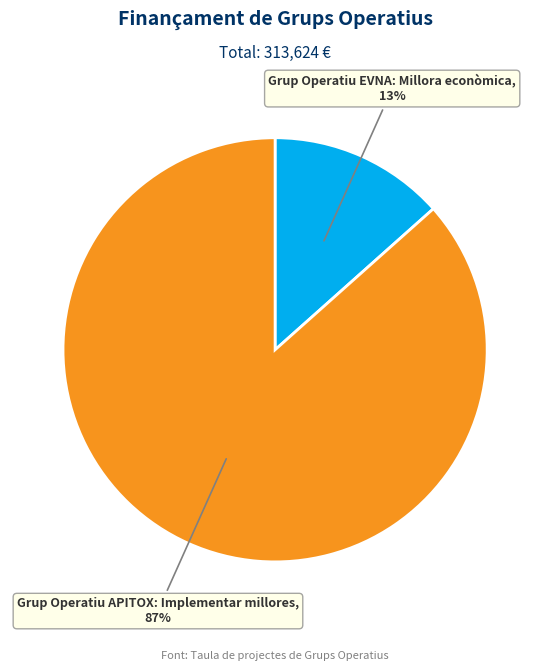

Rank the categories by value from lowest to highest.

Grup Operatiu EVNA: Millora econòmica, Grup Operatiu APITOX: Implementar millores